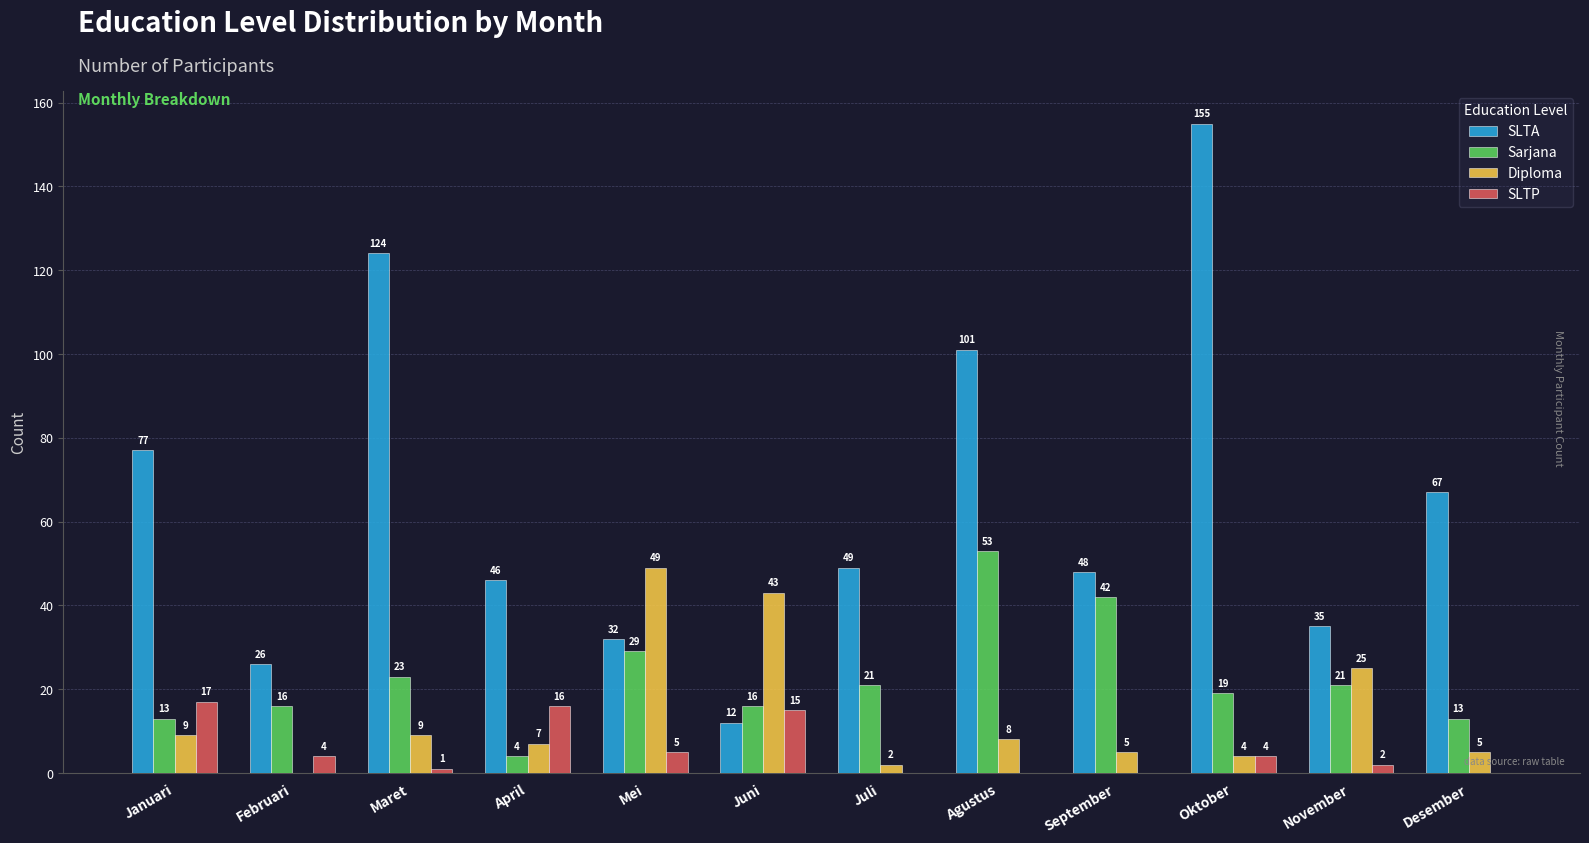

At which category is the sum across all series the highest?

Oktober